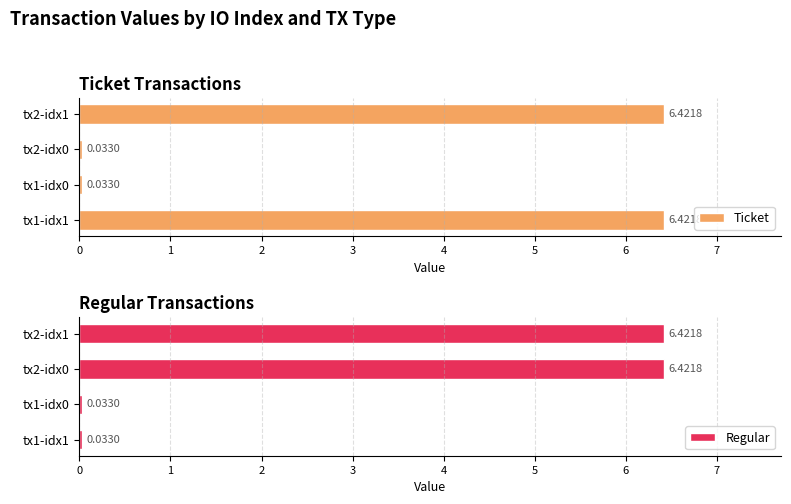

How many groups of bars are there?

4